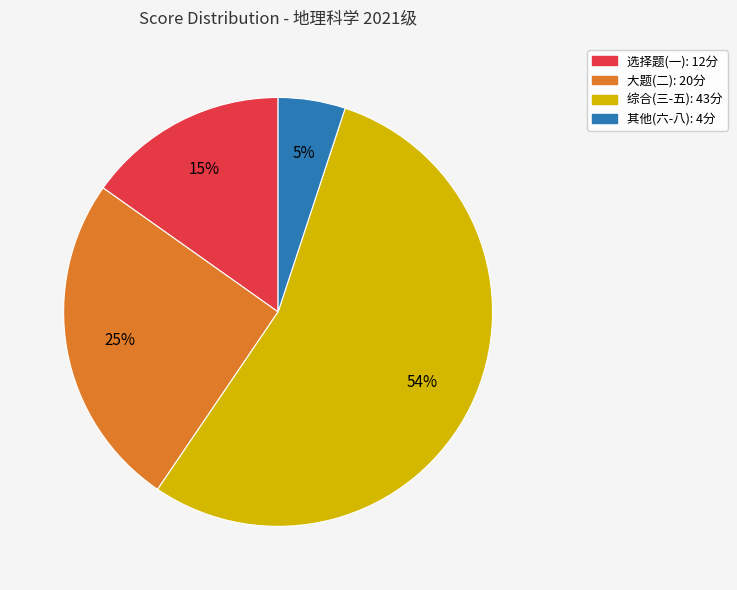

Does any single category account for the majority?

Yes